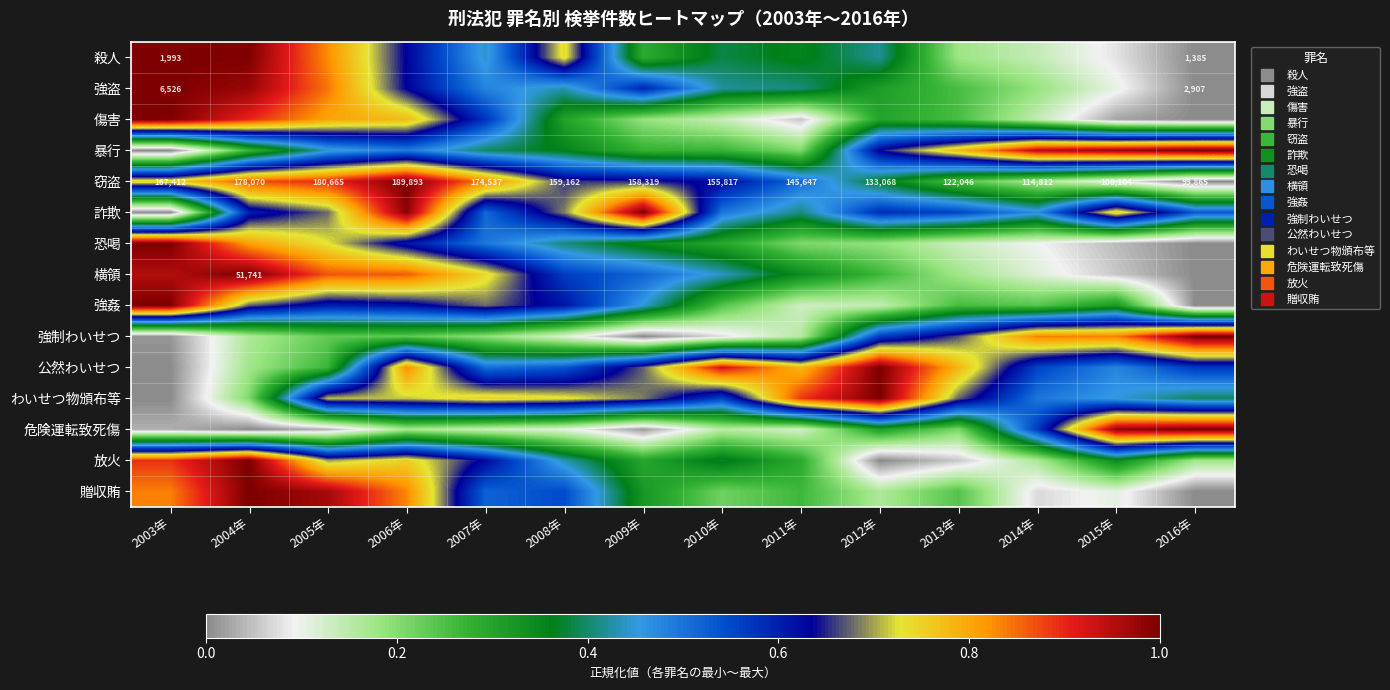

The 贈収賄 series shows 0.1 at 2013年. True or false?

False